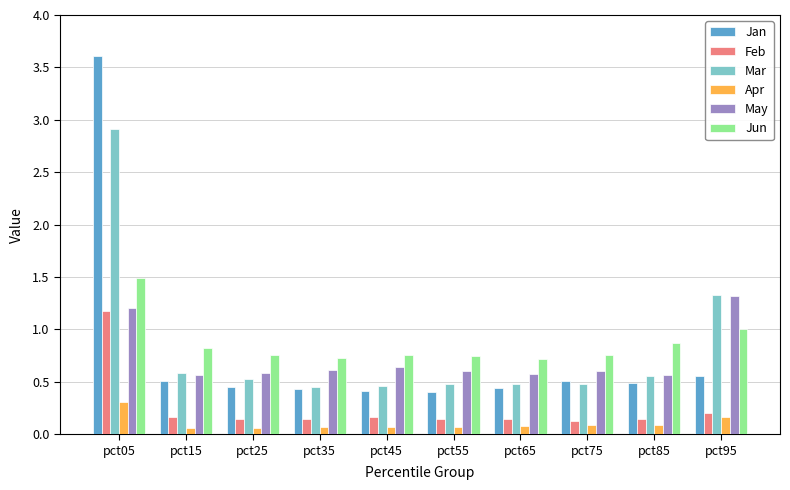

At which category is the sum across all series the highest?

pct05